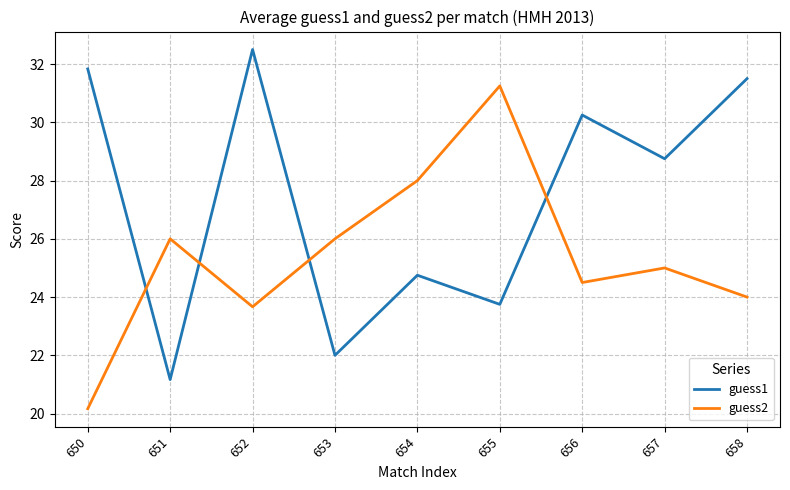

Rank the series by their average value, from highest to lowest.

guess1, guess2